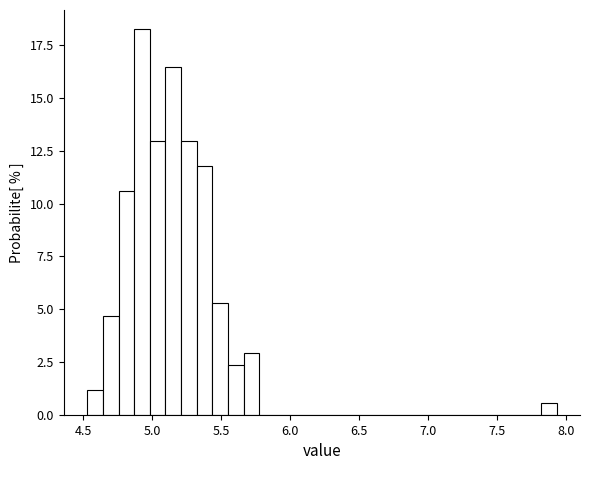

Read against the x-axis, roughly where is the centre of the tallest bar?

4.95